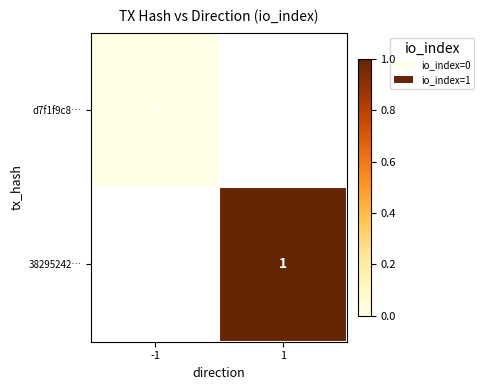

True or false: 38295242… has a value of 2 at 1.

False